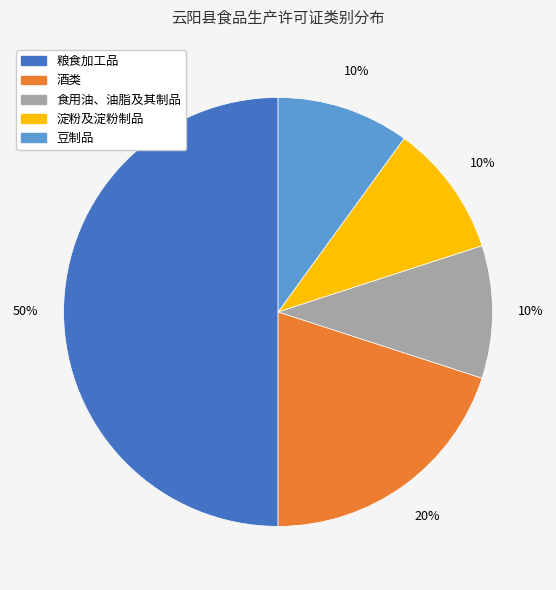

Does 淀粉及淀粉制品 represent more than half of the total?

No